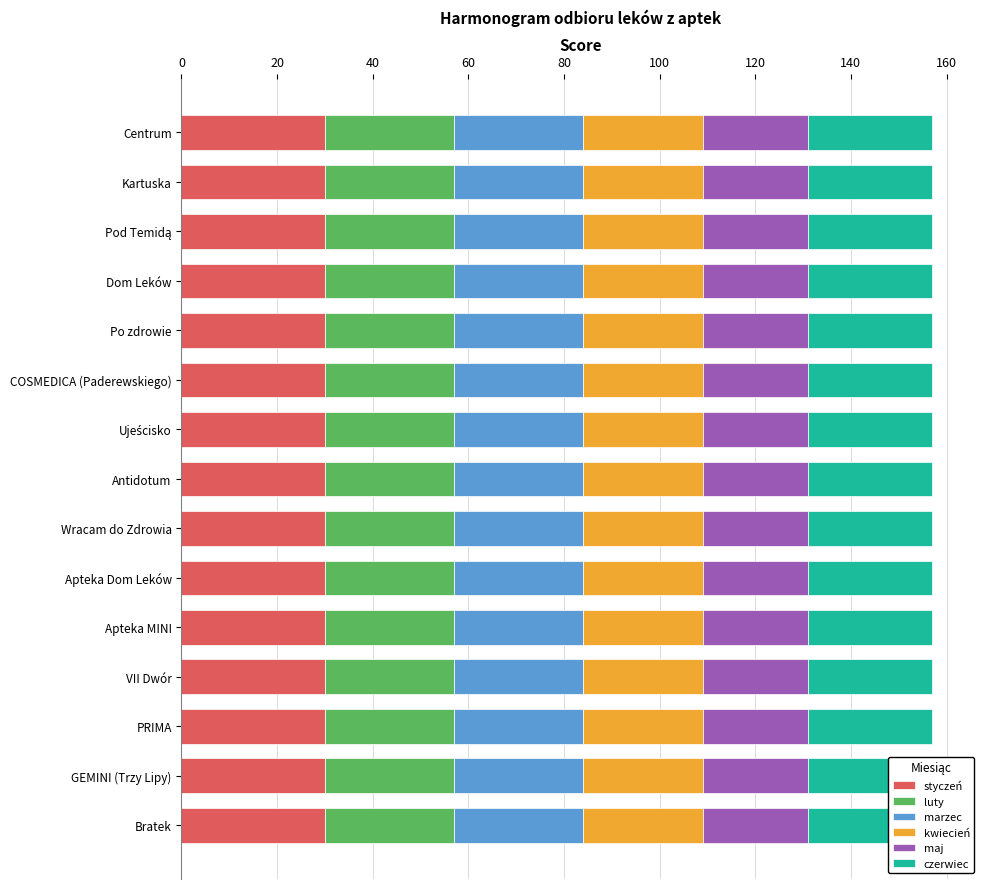

Which series has the largest total across all categories?

styczeń